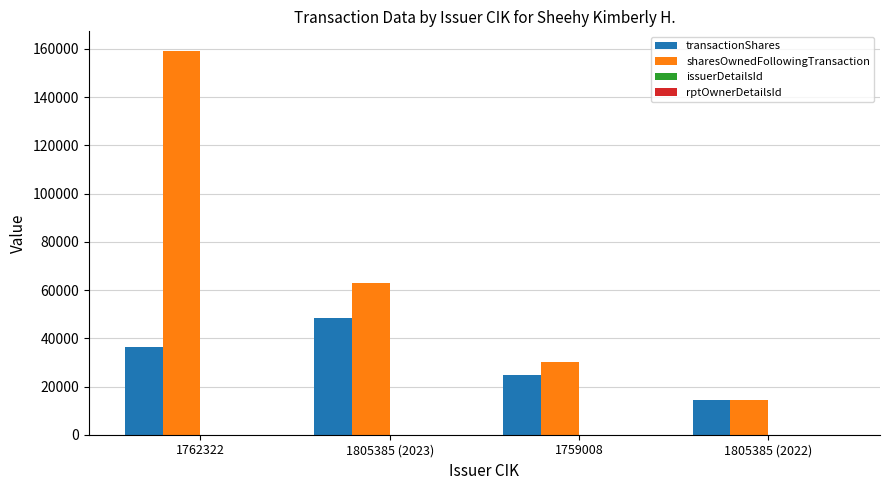

What is the greatest value displayed?

159349